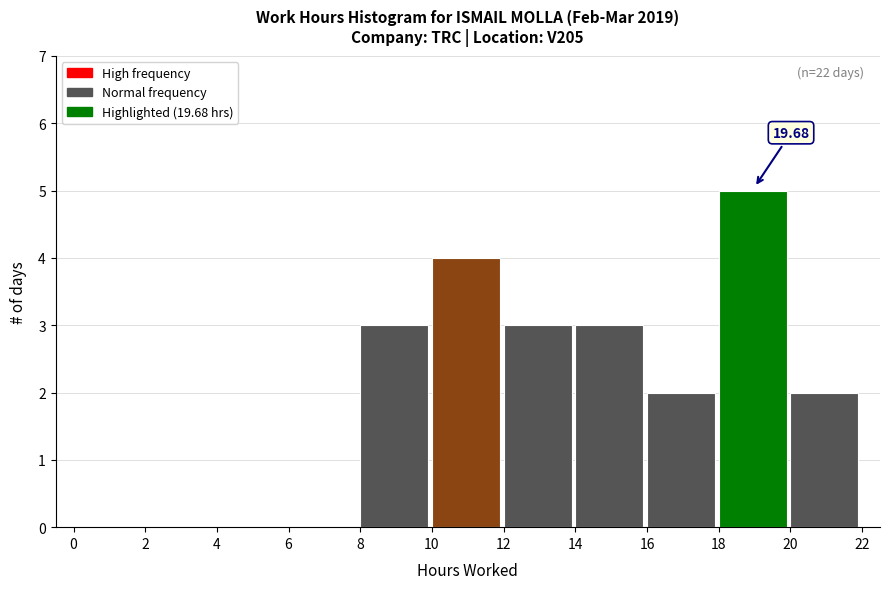

Which range on the x-axis has the tallest bar?

18 to 20